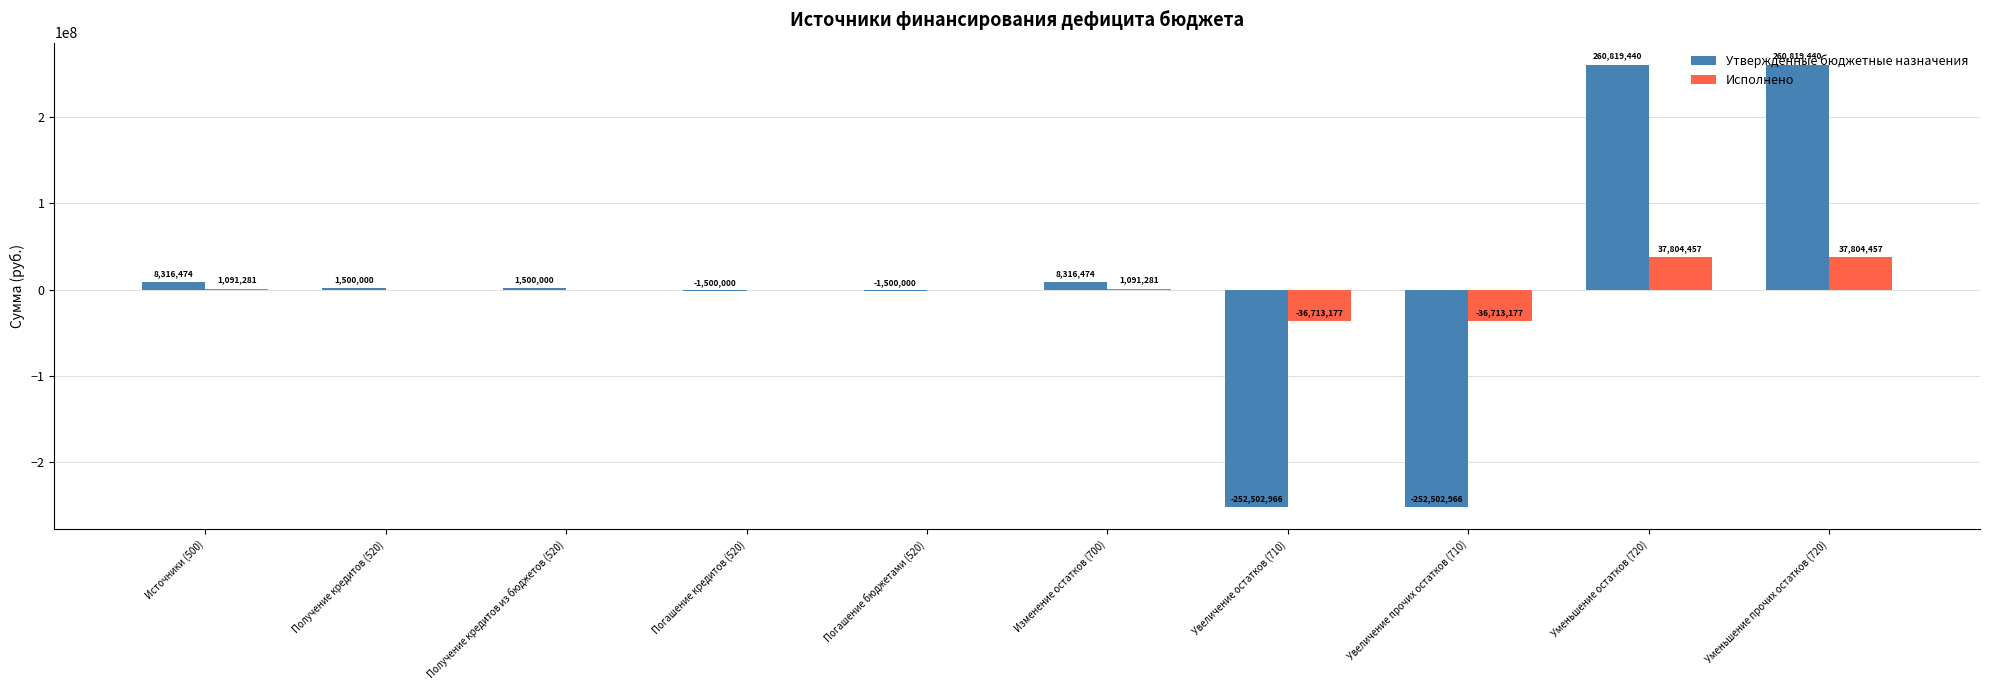

Are the bars grouped side by side (vs. stacked)?

Yes